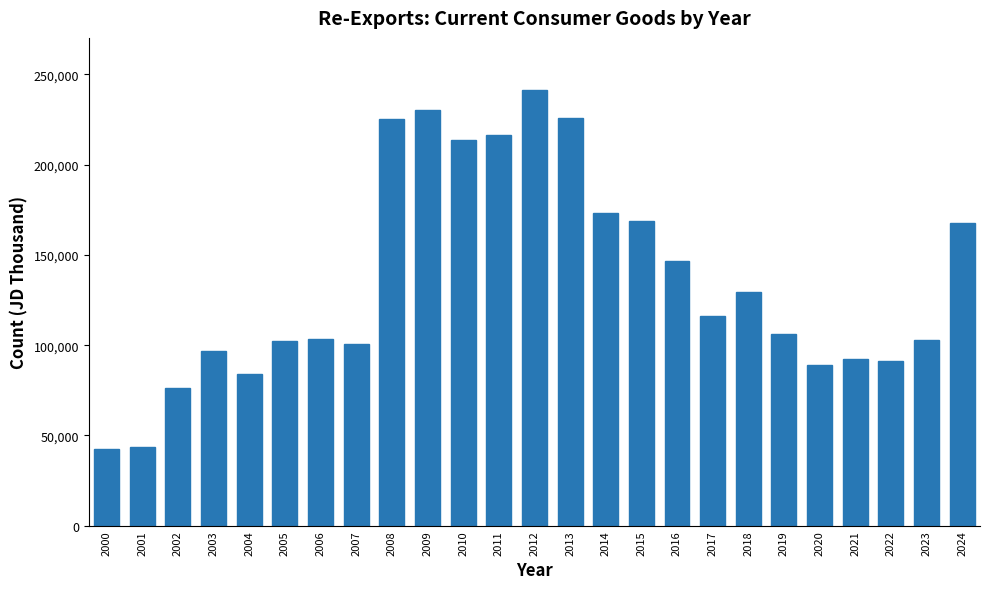

What is the average value?

135469.8